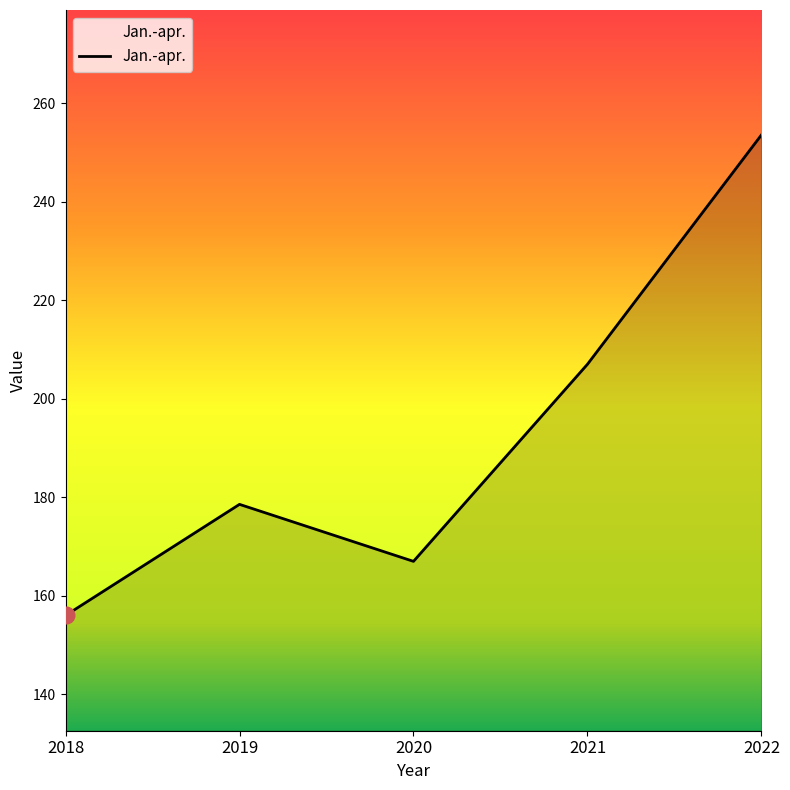

Where is the data nearest to the value 204?

2021